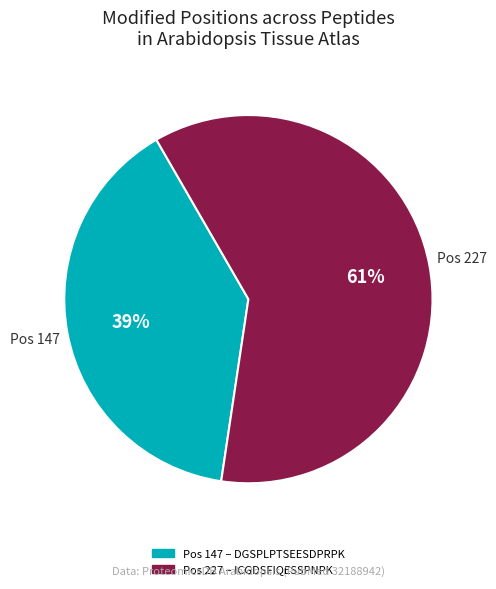

Is there any slice that represents more than half of the pie?

Yes